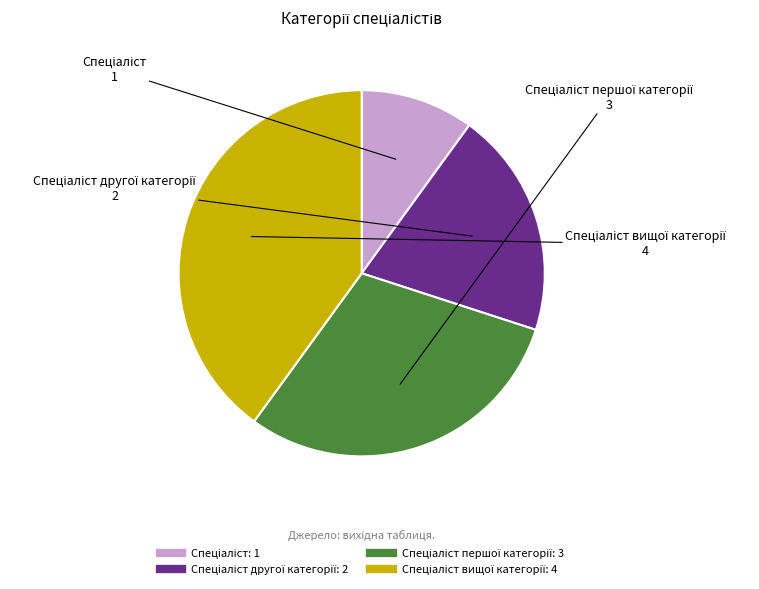

Is there any slice that represents more than half of the pie?

No